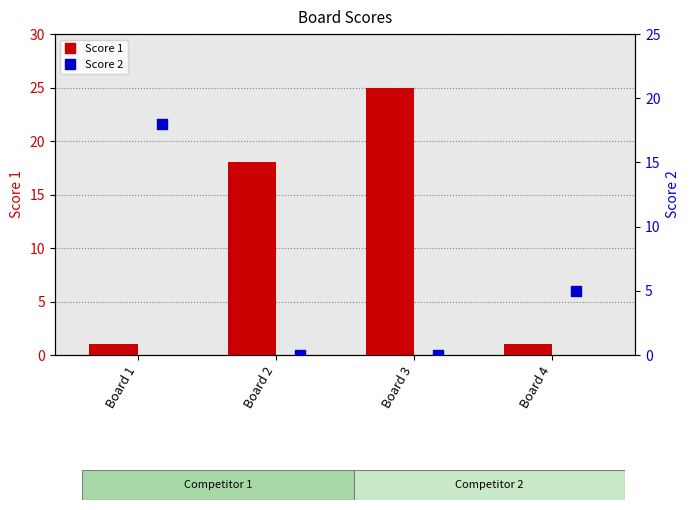

What is the total value across all series at Board 4?

6